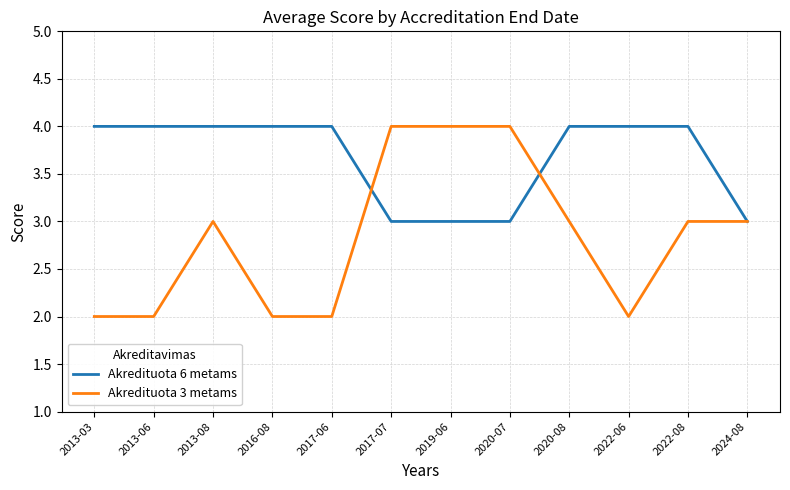

What are all the series names shown in the legend?

Akredituota 6 metams, Akredituota 3 metams